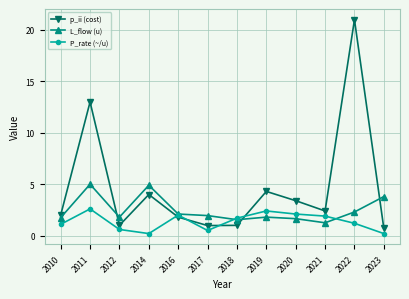

At how many categories does at least one series exceed 15?

1